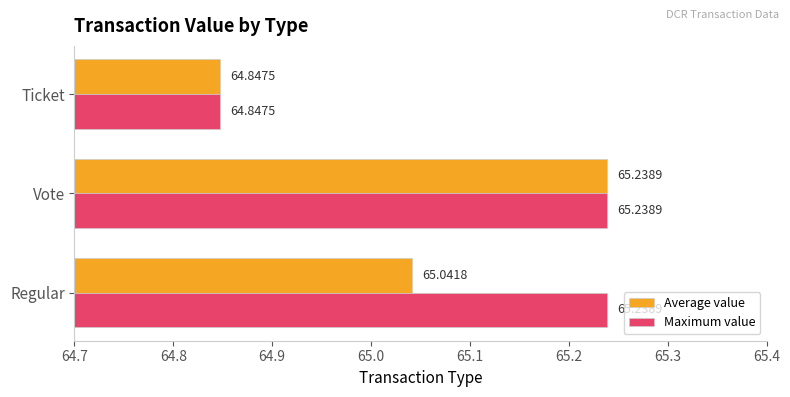

What is the total value across all series at Regular?

130.3